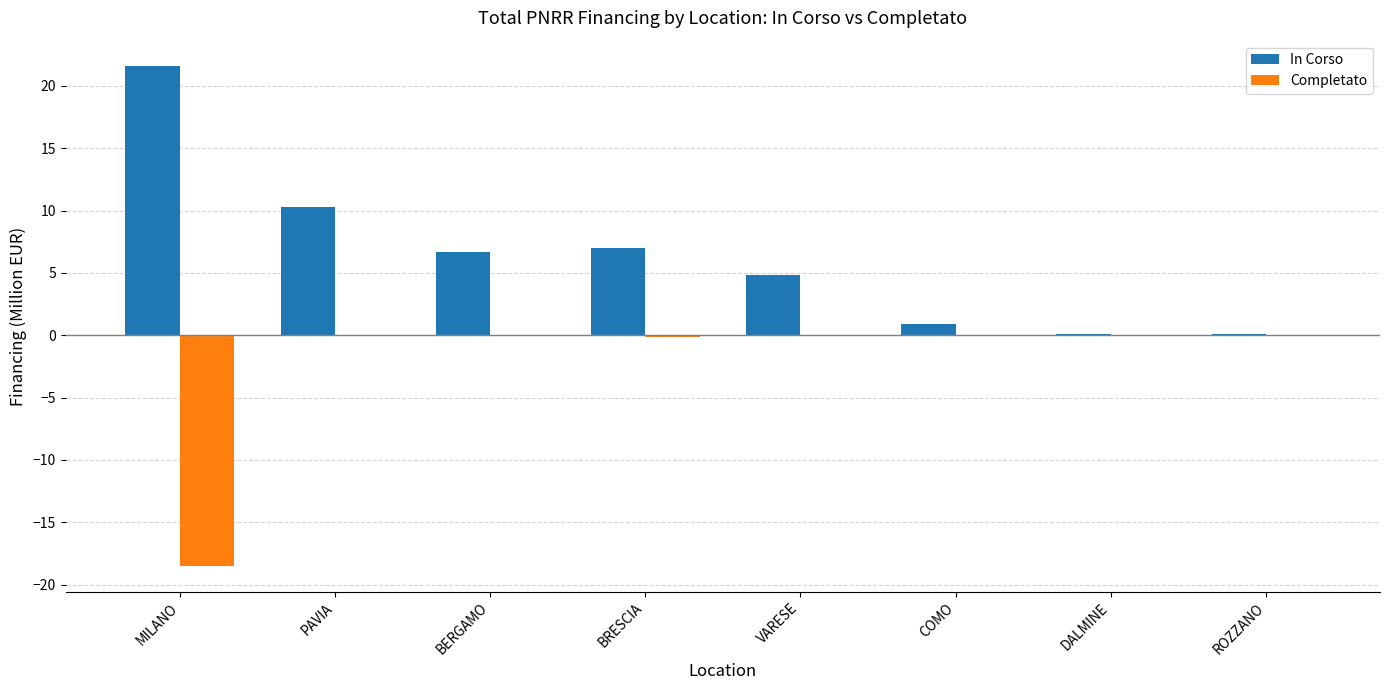

Reading left to right, transcribe all the data shown in this chart.

In Corso: 21.6	10.3	6.7	7.0	4.9	0.9	0.1	0.1
Completato: -18.6	-0.1	-0.1	-0.1	-0.1	-0.1	-0.1	-0.1